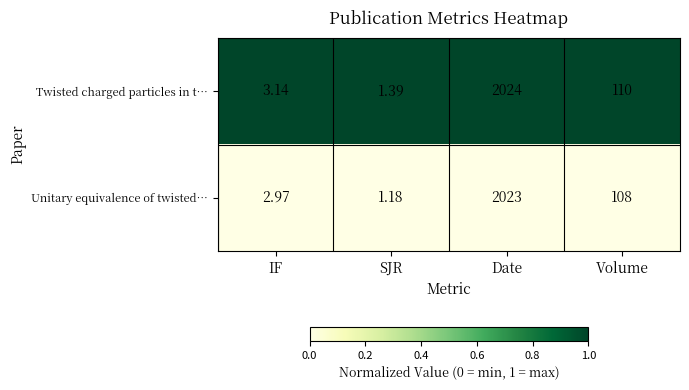

At which label does Unitary equivalence of twisted… first exceed 108?

Date